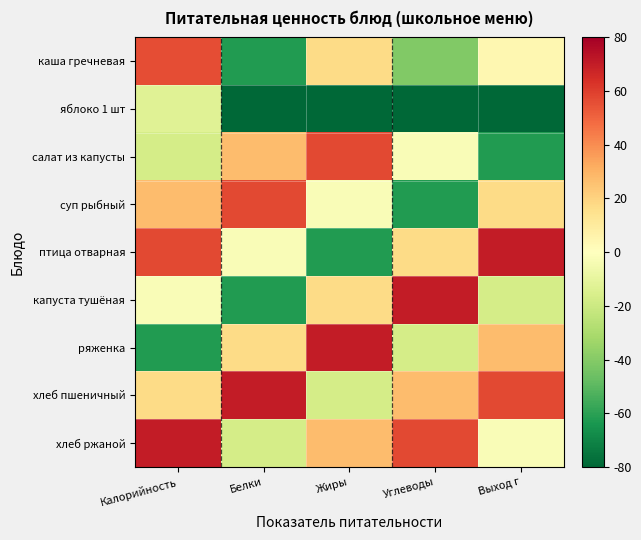

Reading left to right, extract all data points from this chart.

каша гречневая: Калорийность=56.1	Белки=-61.9	Жиры=17.1	Углеводы=-40.9	Выход г=4.1
яблоко 1 шт: Калорийность=-12.9	Белки=-103.9	Жиры=-103.9	Углеводы=-103.9	Выход г=-103.9
салат из капусты: Калорийность=-16.9	Белки=27.1	Жиры=57.1	Углеводы=-1.9	Выход г=-61.9
суп рыбный: Калорийность=27.1	Белки=57.1	Жиры=-1.9	Углеводы=-61.9	Выход г=17.1
птица отварная: Калорийность=57.1	Белки=-1.9	Жиры=-61.9	Углеводы=17.1	Выход г=70.1
капуста тушёная: Калорийность=-1.9	Белки=-61.9	Жиры=17.1	Углеводы=70.1	Выход г=-16.9
ряженка: Калорийность=-61.9	Белки=17.1	Жиры=70.1	Углеводы=-16.9	Выход г=27.1
хлеб пшеничный: Калорийность=17.1	Белки=70.1	Жиры=-16.9	Углеводы=27.1	Выход г=57.1
хлеб ржаной: Калорийность=70.1	Белки=-16.9	Жиры=27.1	Углеводы=57.1	Выход г=-1.9